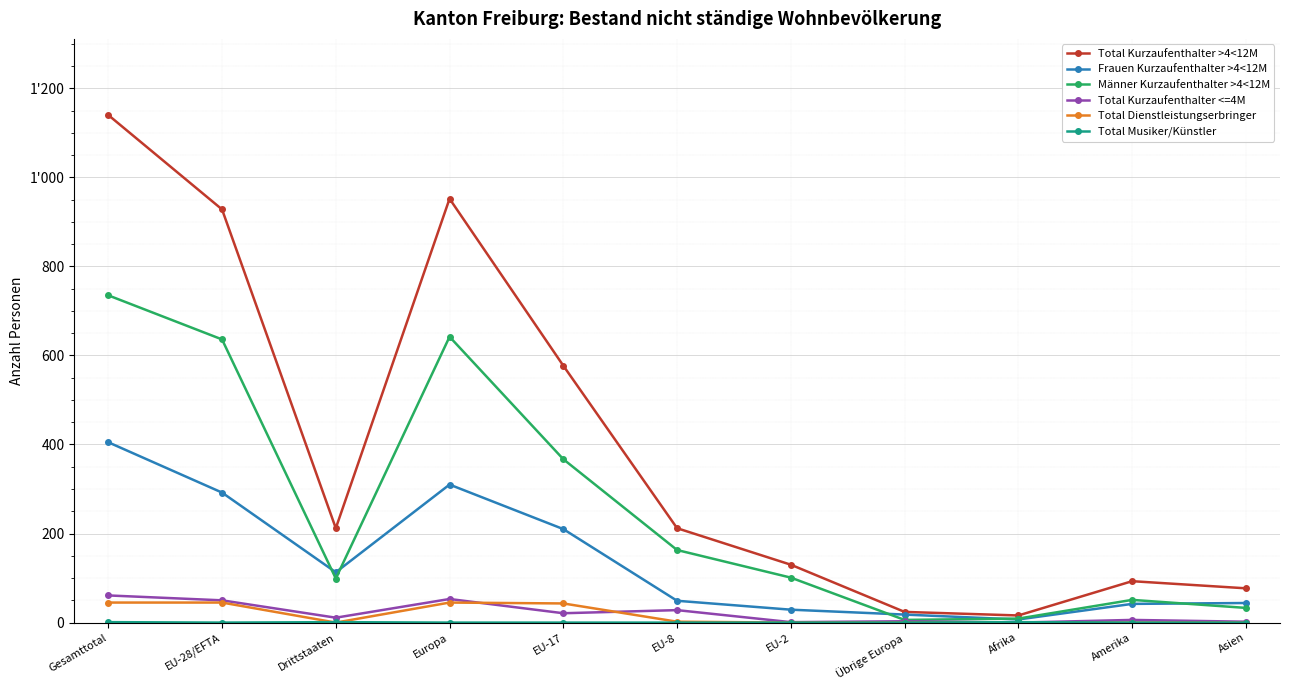

Does the chart have visible grid lines?

Yes